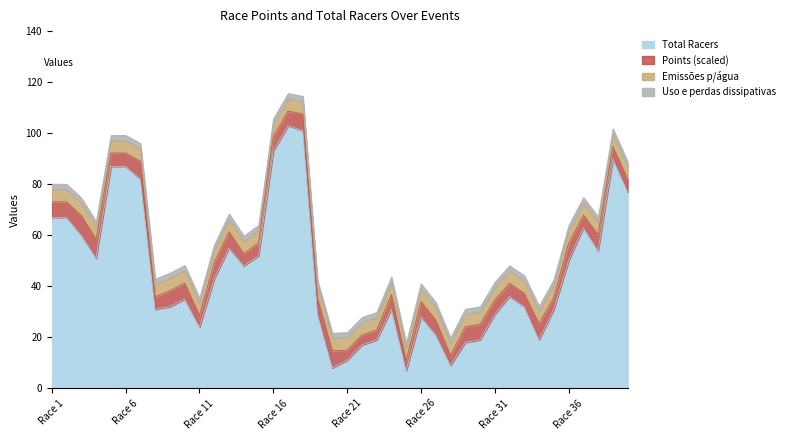

Does the chart display data point markers on the line(s)?

No